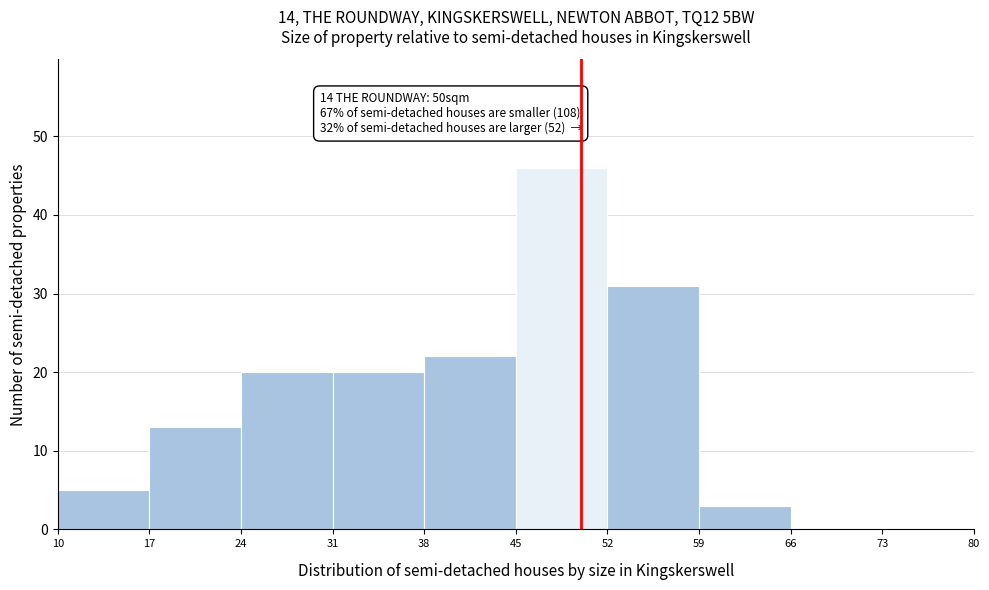

Over which range of the x-axis is the bar tallest?

45 to 52